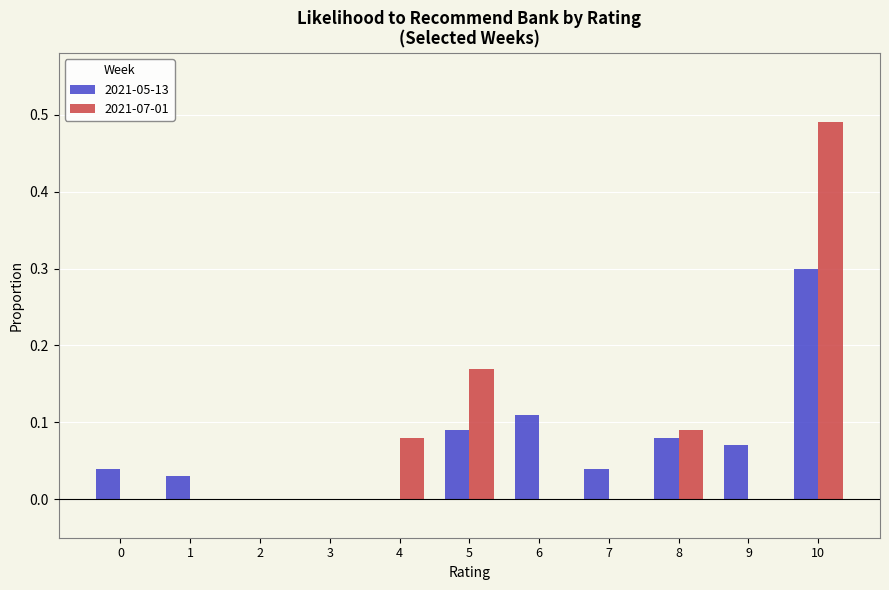

True or false: 2021-05-13 has a value of 0.0 at 9.

False